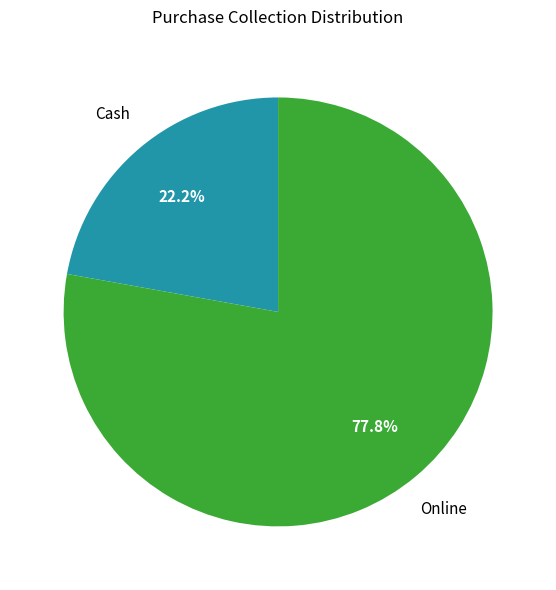

Does any single category account for the majority?

Yes